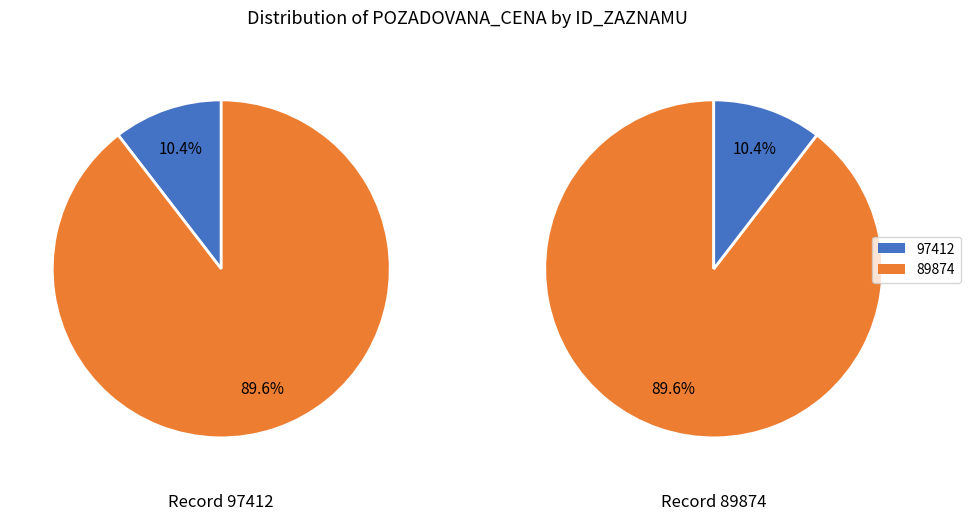

Is there a majority slice in this chart?

Yes